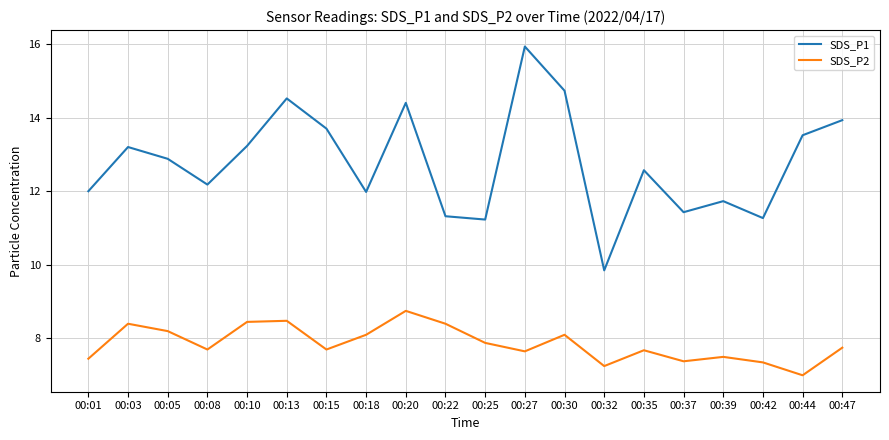

What is the minimum value for SDS_P2?

7.0